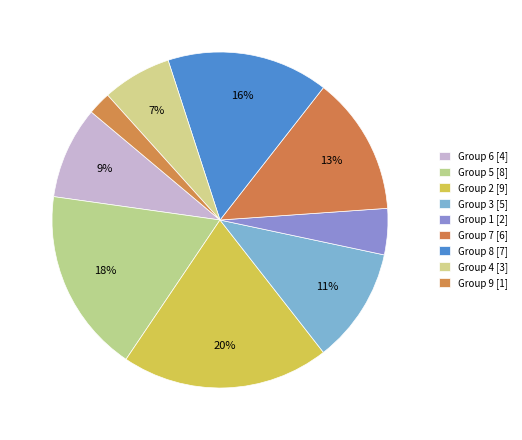

Which slice is the largest?

Group 2 [9]